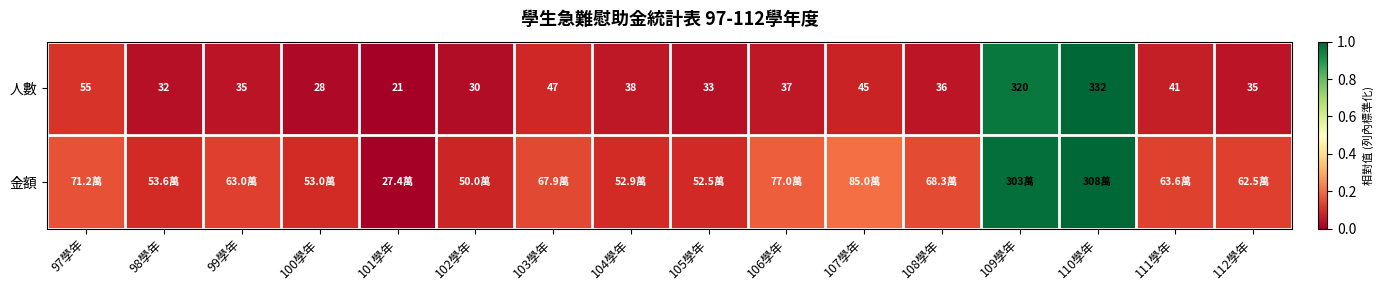

Rank the series by their average value, from highest to lowest.

金額, 人數